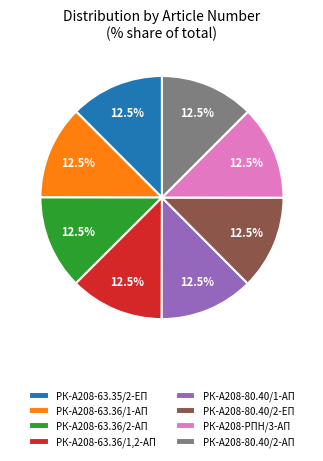

Is there any slice that represents more than half of the pie?

No